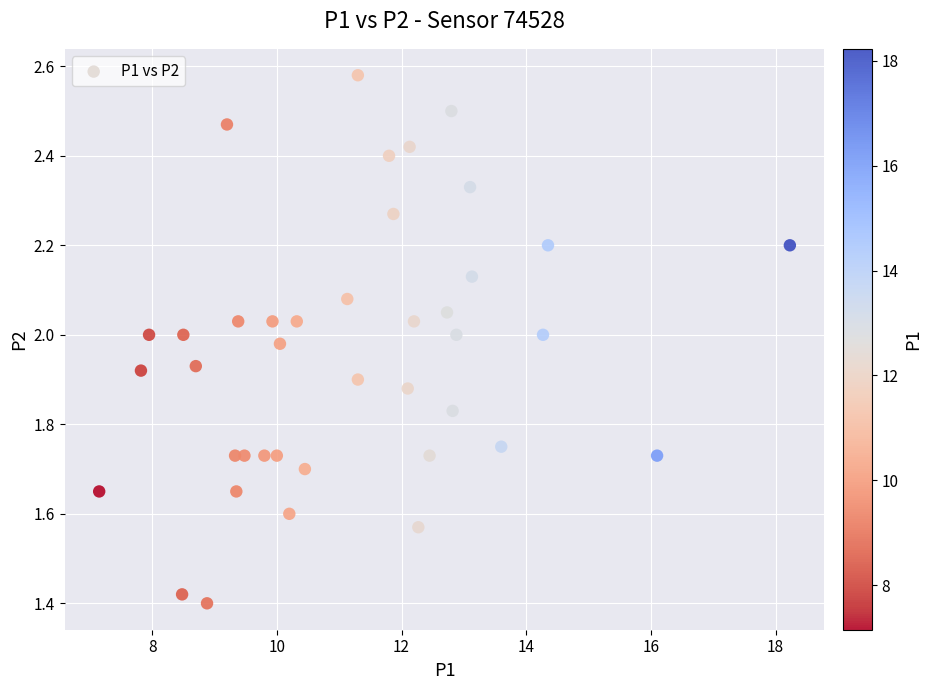

What is the range of Y values (max minus min)?

1.2